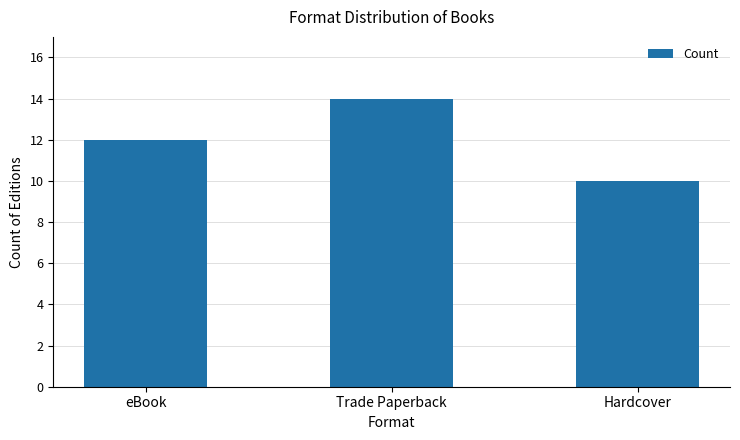

What is the sum of the values at eBook and Hardcover?

22